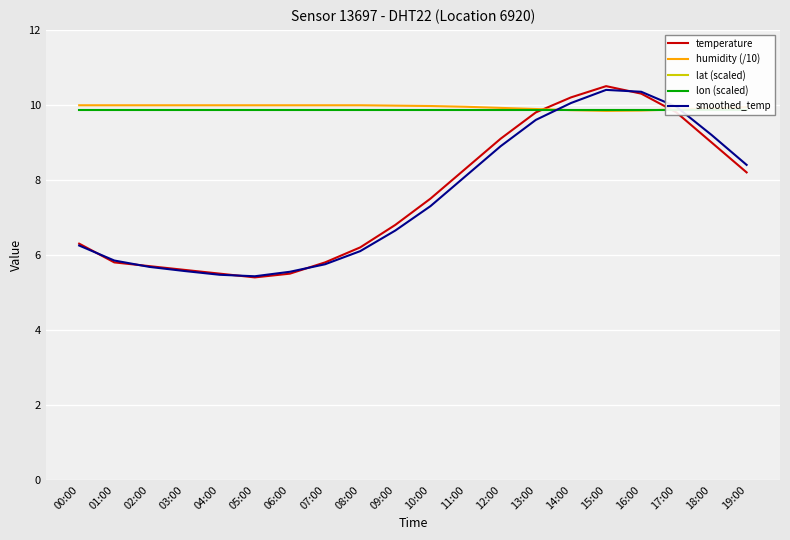

Where is the first local minimum for temperature?

05:00